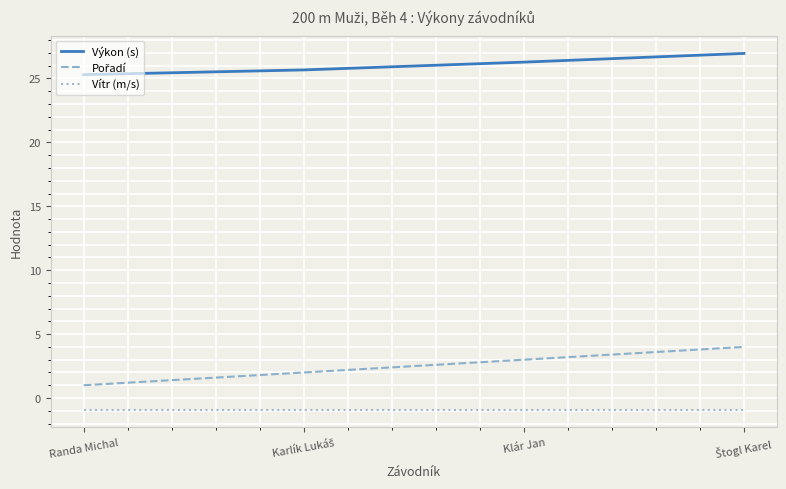

What is the difference between the maximum and second lowest values in the Výkon (s) series?

1.3